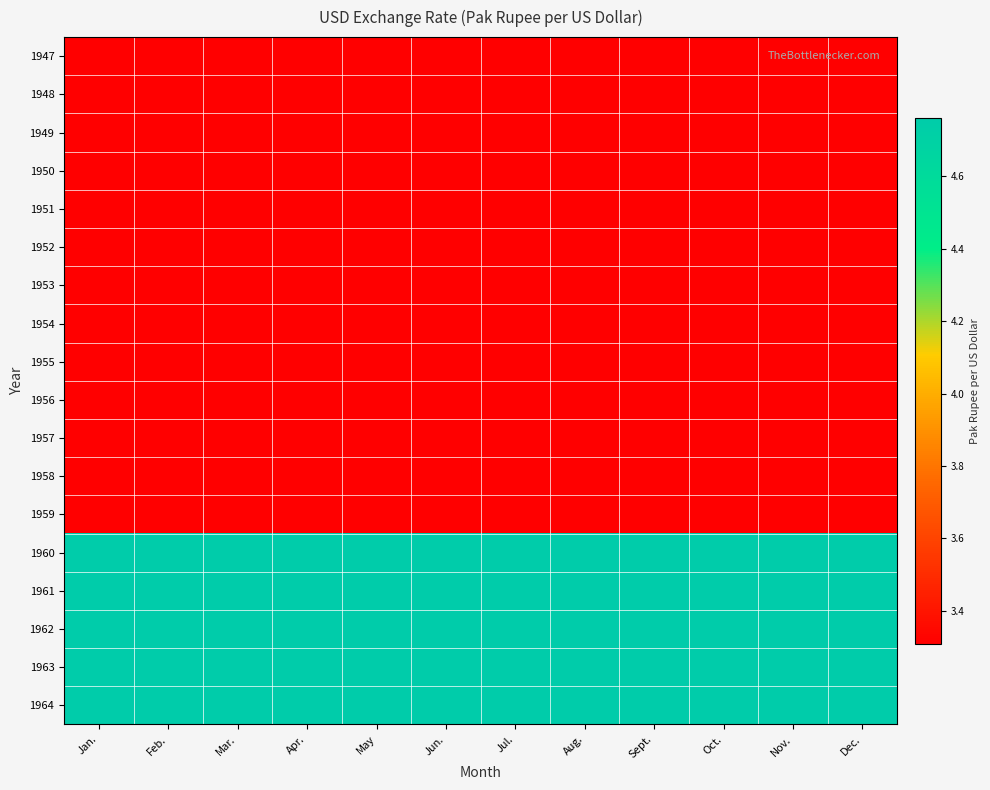

Which has a higher value, Jan. or Apr.?

Jan.